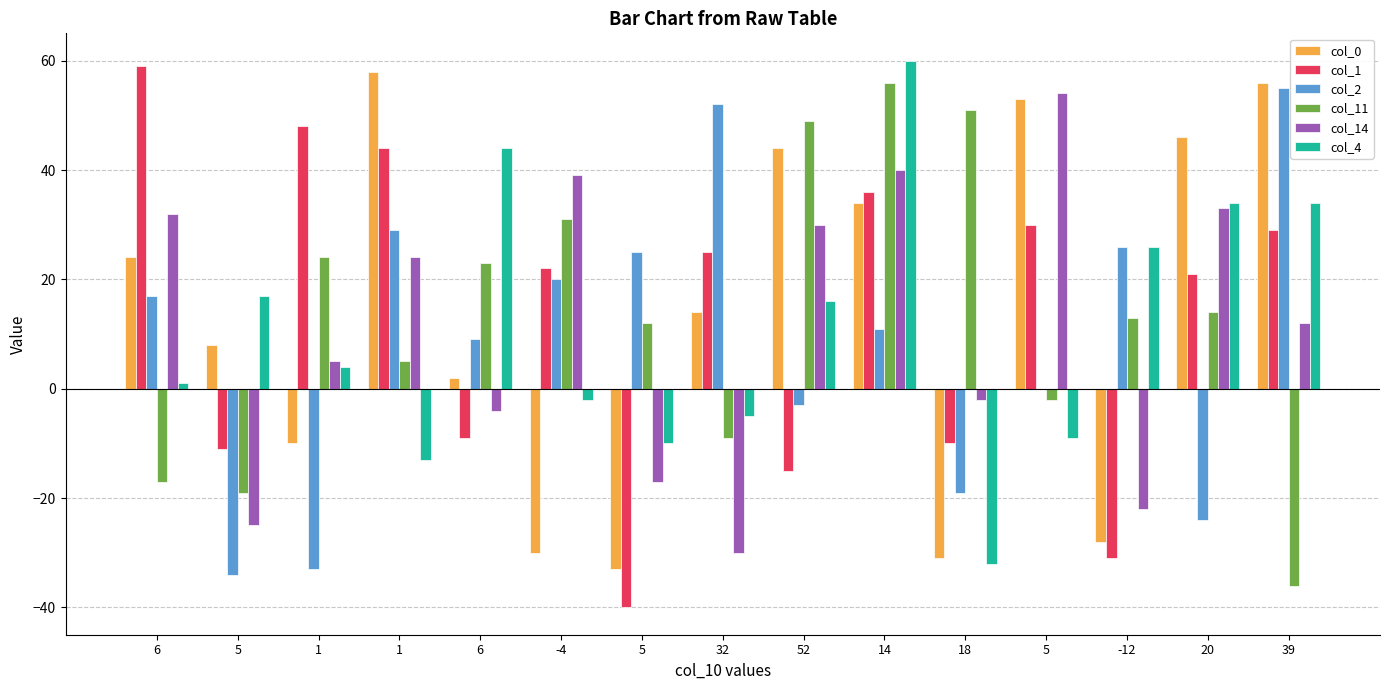

What is the label of the 1st bar from the left?

6